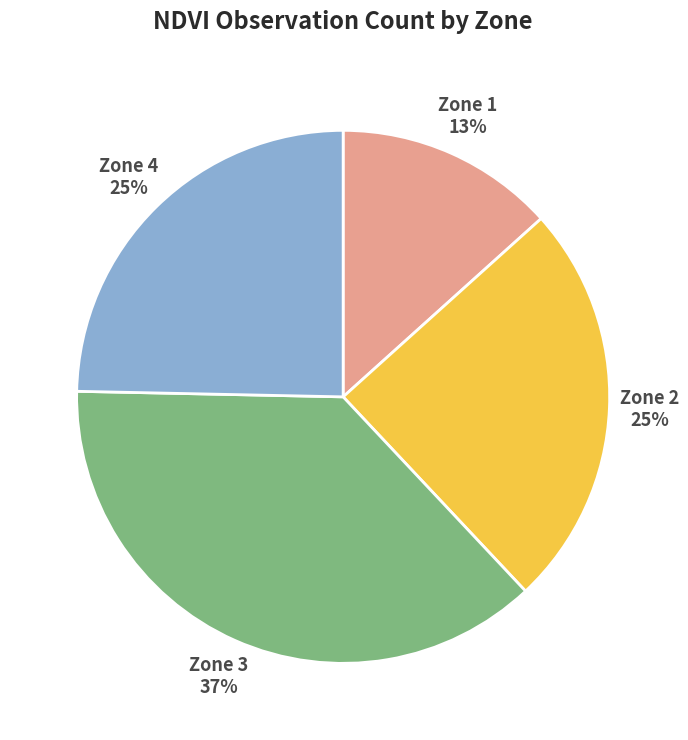

To the nearest percent, what is the average slice percentage?

25%